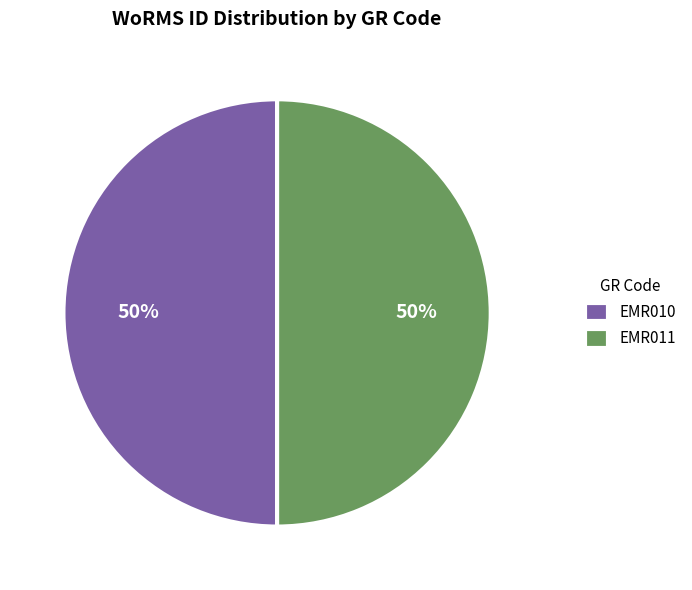

Do EMR010 and EMR011 together represent more than half of the pie?

Yes